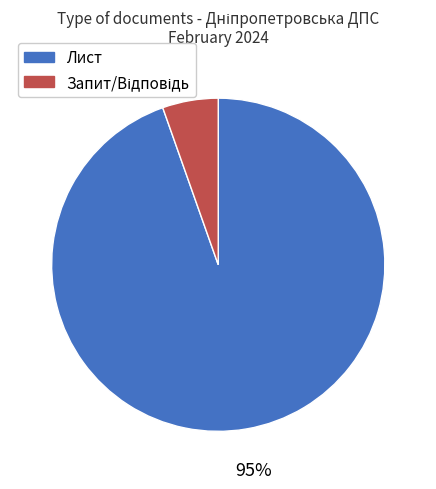

The Лист slice represents 95% of the pie. True or false?

True